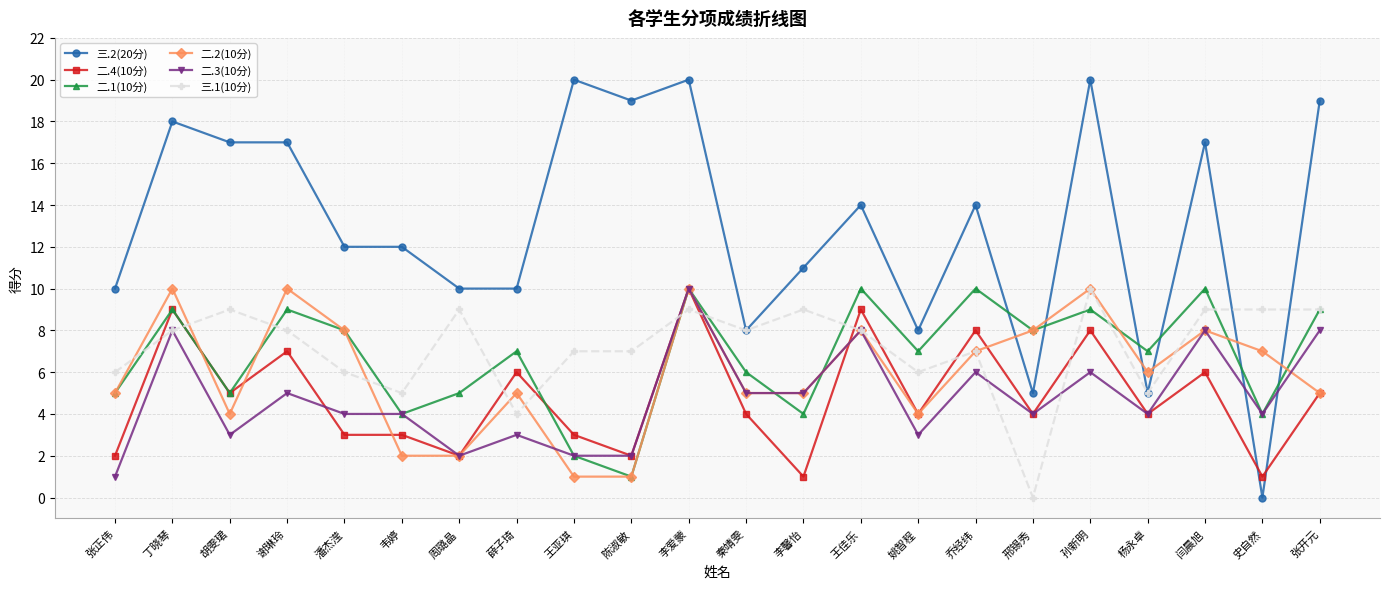

At which category is the sum across all series the highest?

李爱蒙